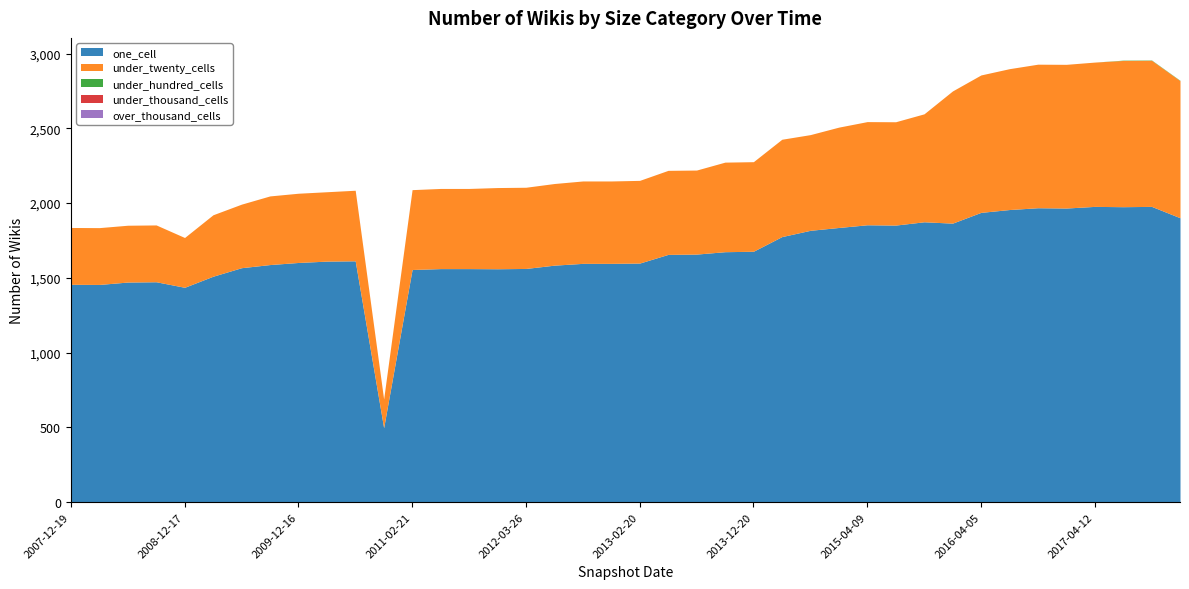

At which label does under_thousand_cells reach its minimum?

2007-12-19